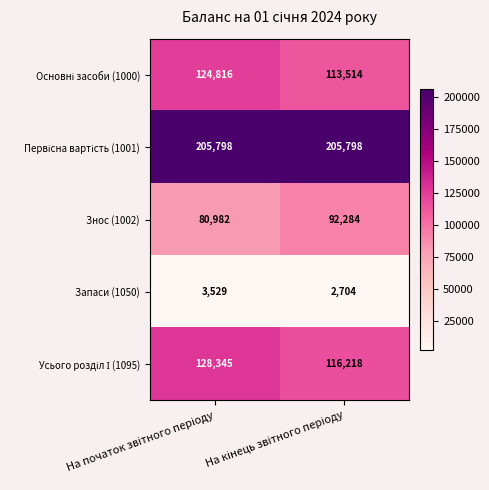

What is the average value of the Знос (1002) series?

86633